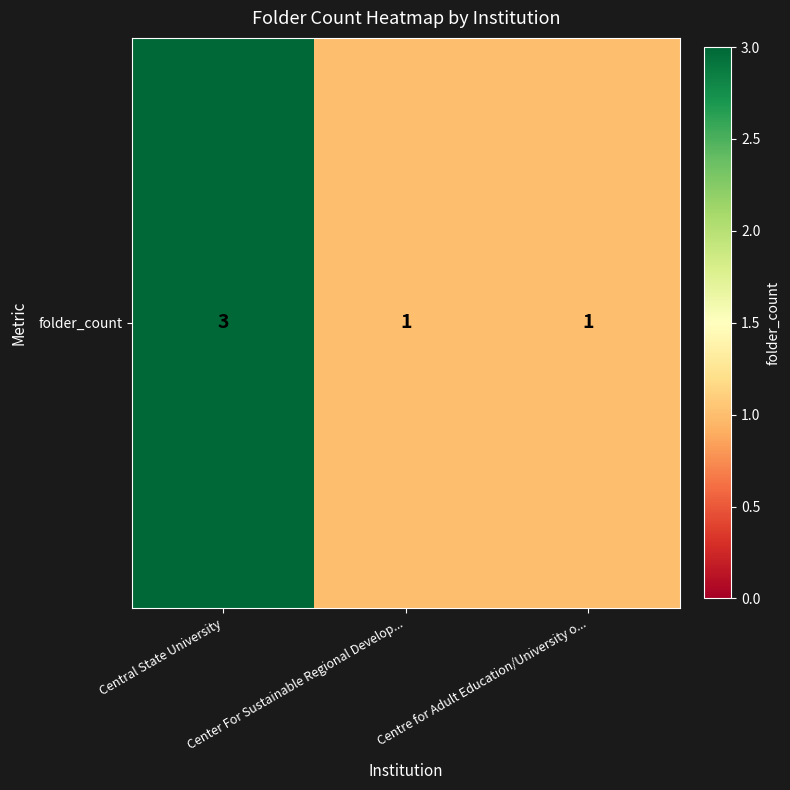

Count the number of data series in this chart.

1